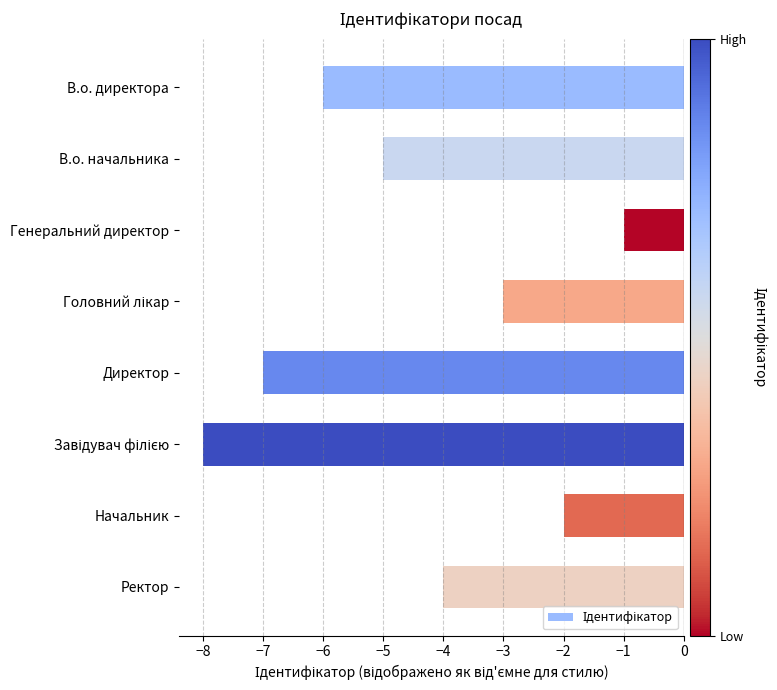

What is the difference between the maximum and second lowest values?

6